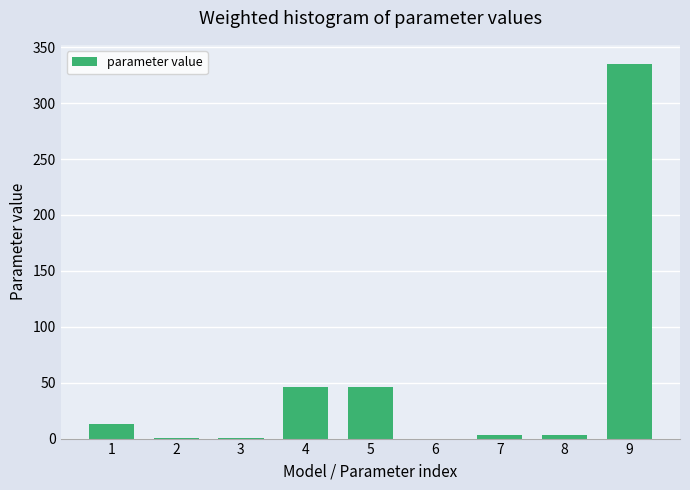

What is the ratio of the value at 9 to the value at 1?

26.6